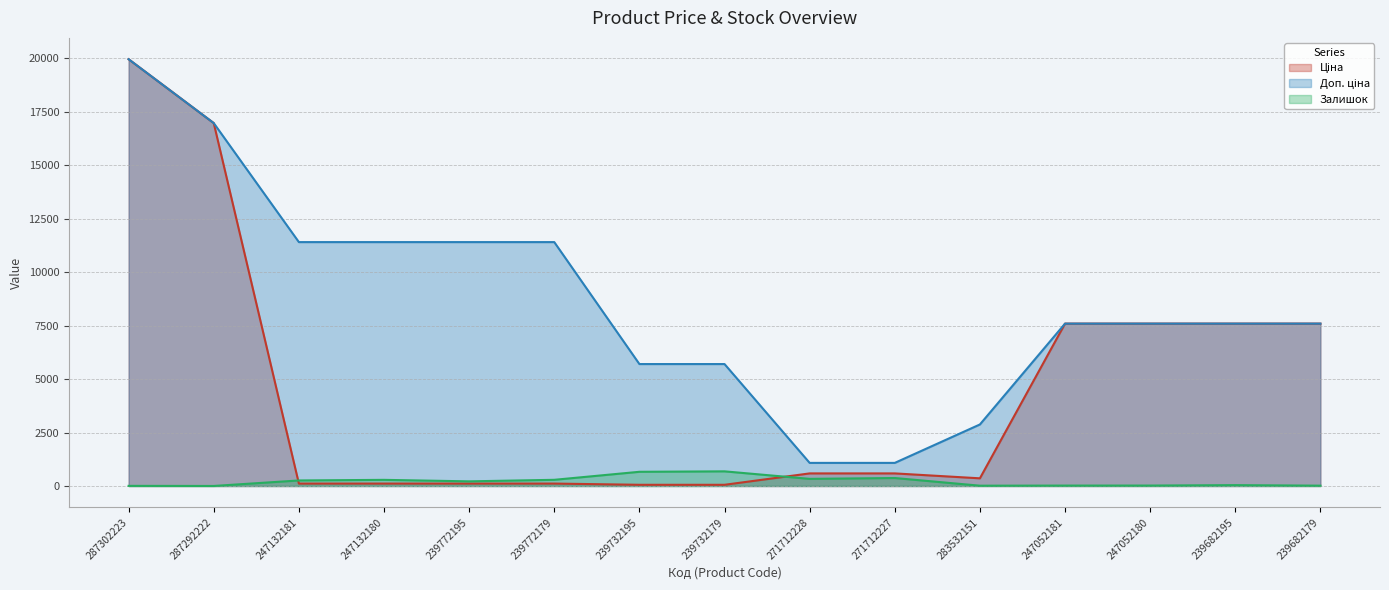

True or false: Доп. ціна has a value of 533.7 at 271712227.

False